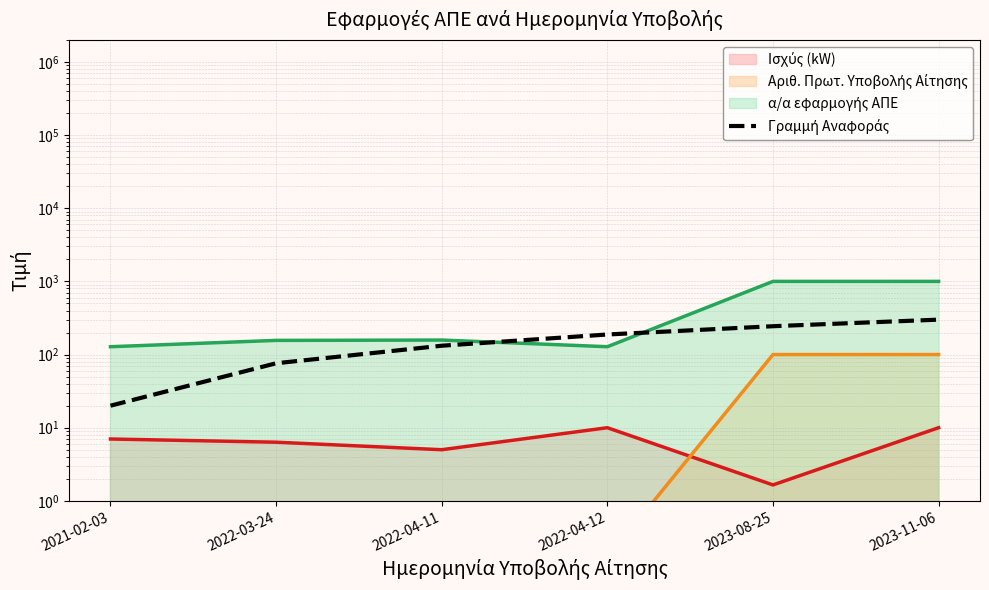

What is the change in value from 2022-04-11 to 2022-04-12?

+56